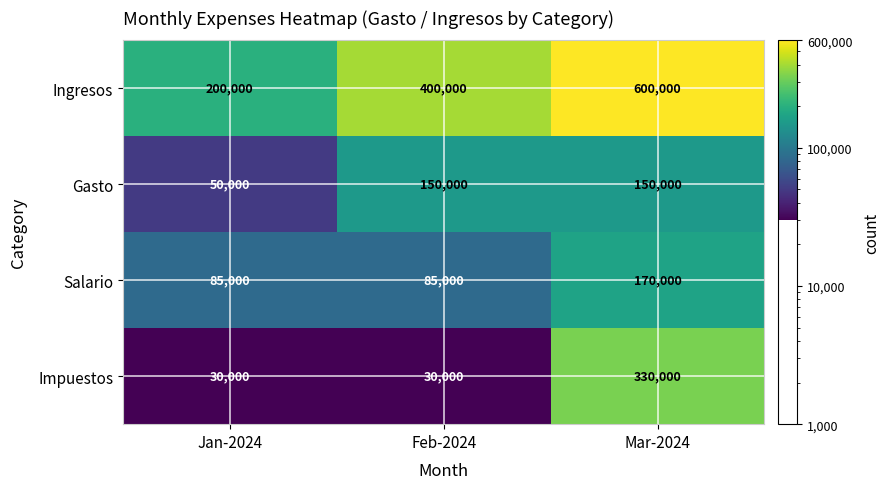

Rank the series at Mar-2024 from lowest to highest value.

Gasto, Salario, Impuestos, Ingresos